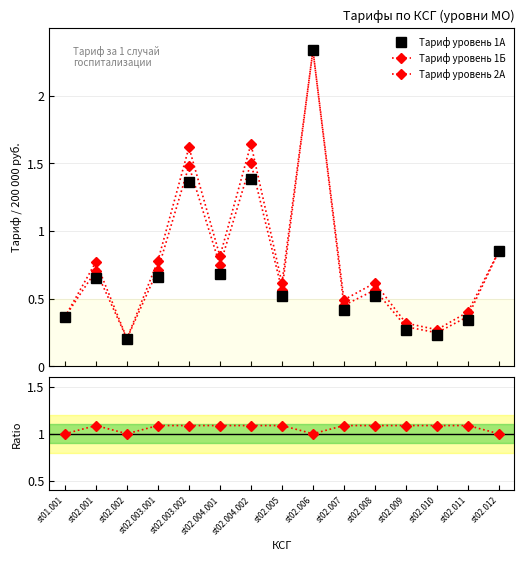

What is the total value across all series at st02.004.001?

3.3